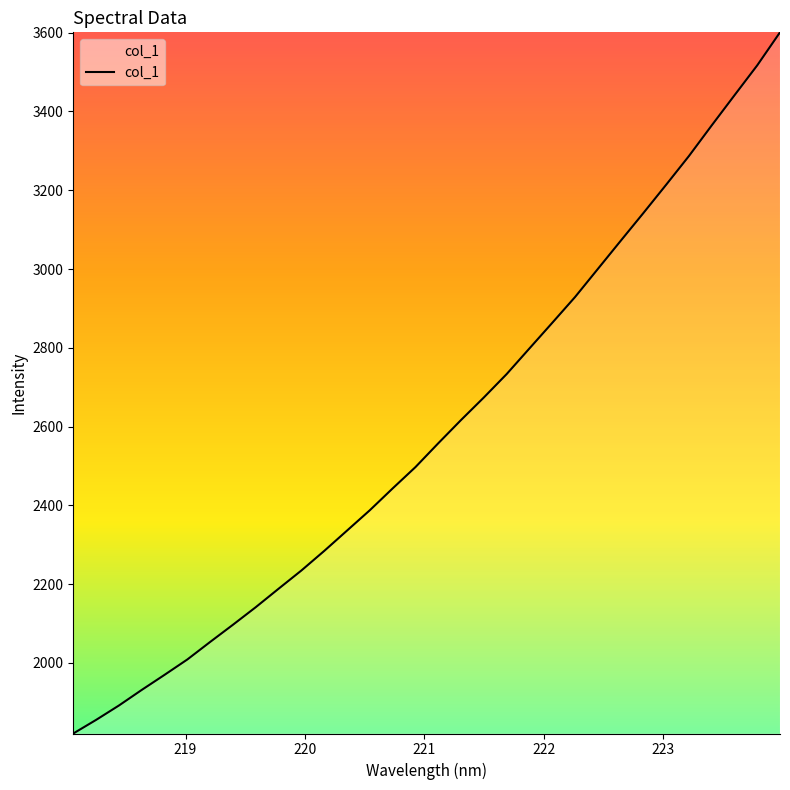

What is the minimum value shown in the chart?

1821.0